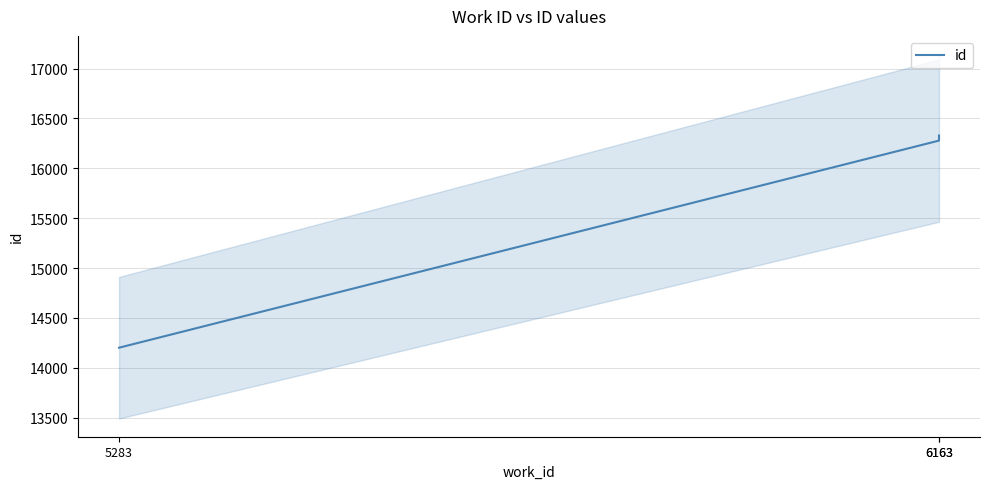

The value at 6163 is 16329. True or false?

True